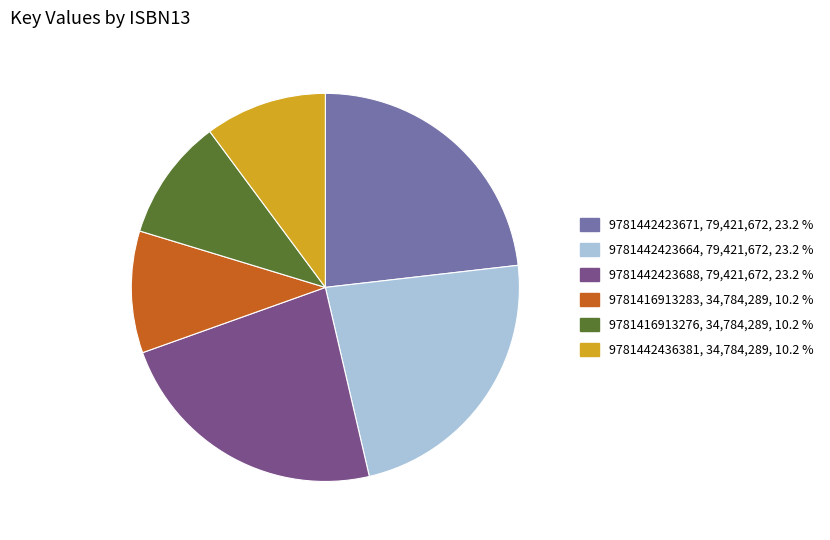

Do 9781442423688 and 9781442423664 together represent more than half of the pie?

No